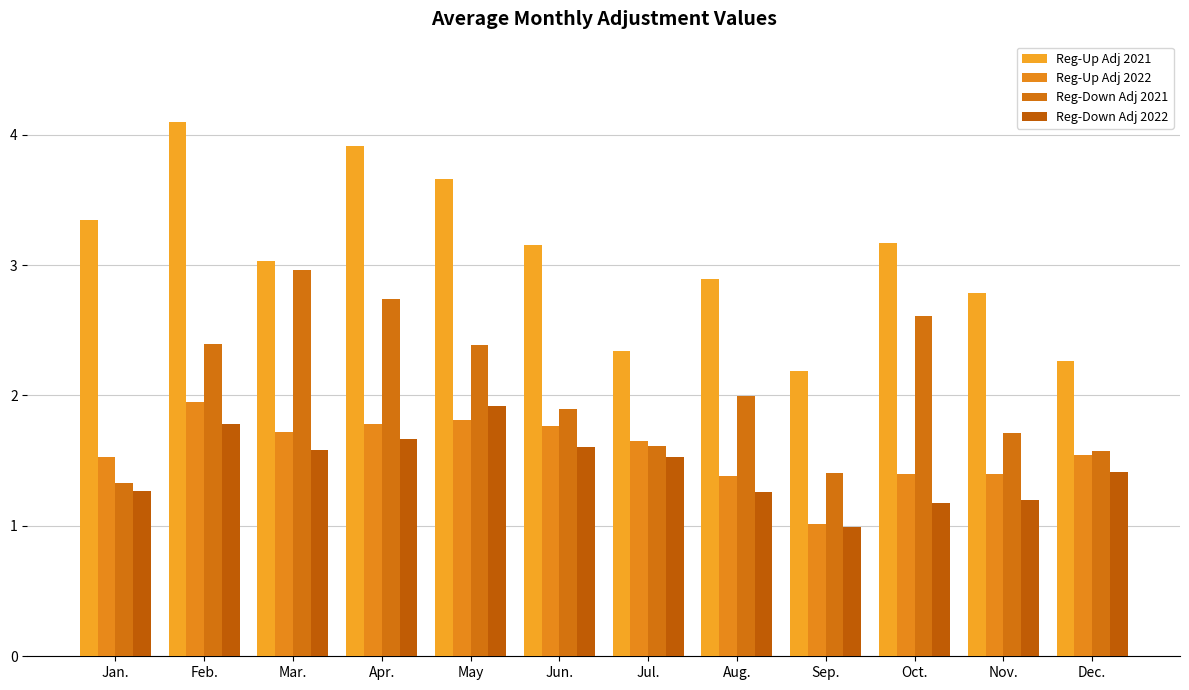

The Reg-Down Adj 2021 series shows 2.5 at Dec.. True or false?

False